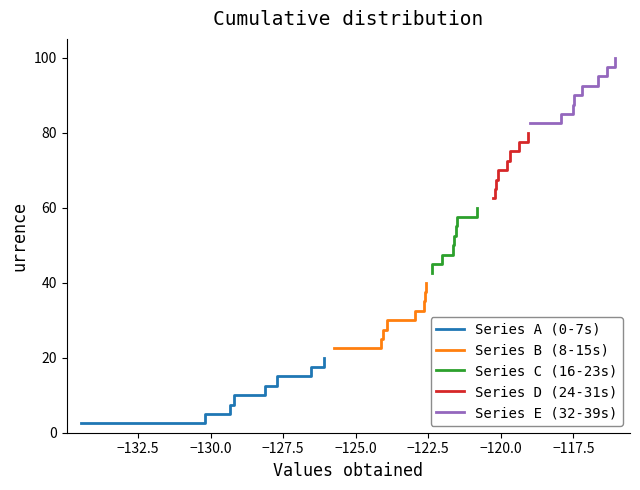

What is the highest value of the Series E (32-39s) series?

100.0